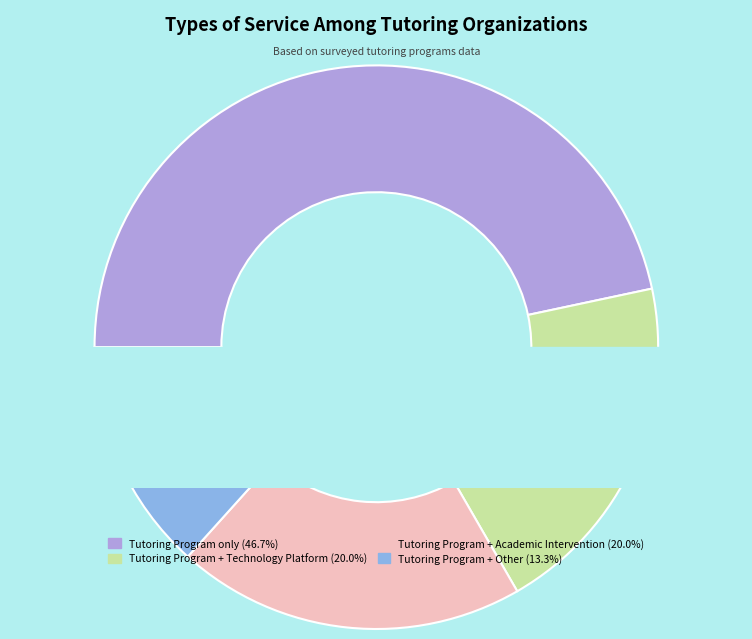

What percentage is the Tutoring Program + Academic Intervention slice, to the nearest percent?

20%